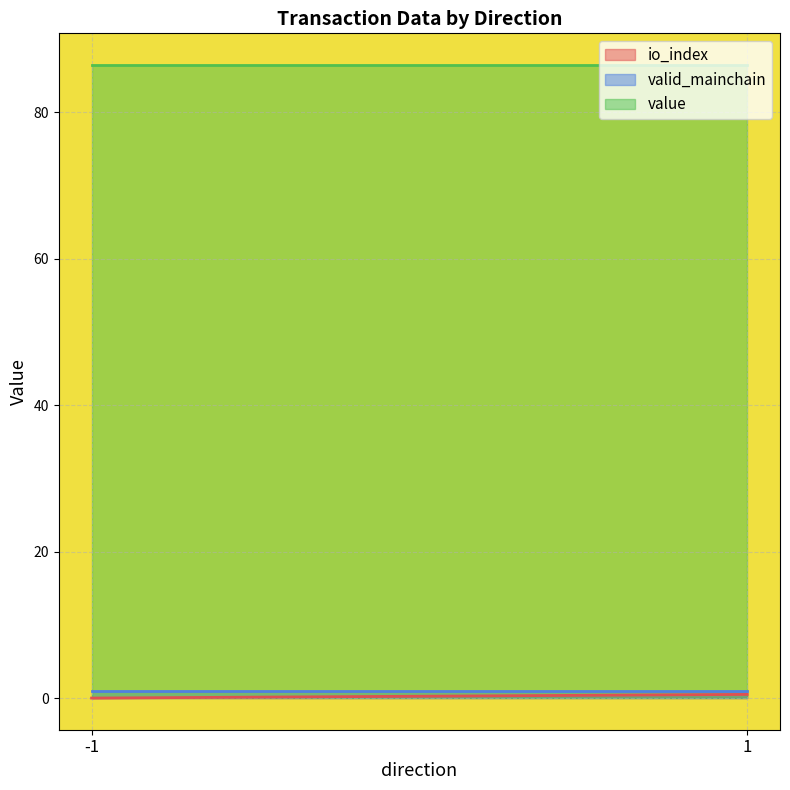

True or false: value has more than 1 points higher than both neighbors.

False